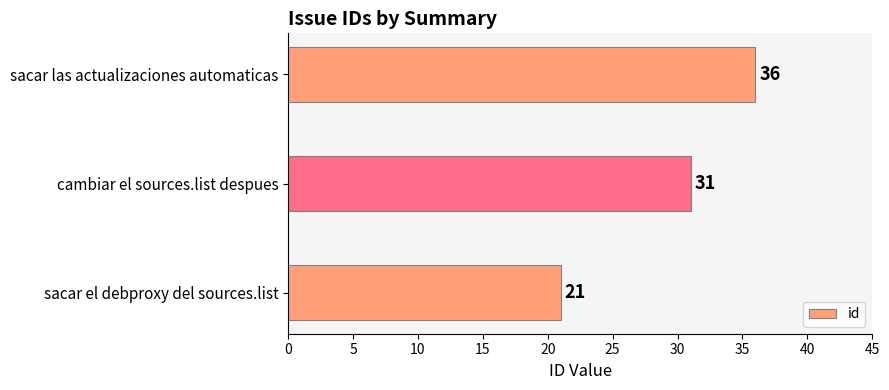

At which category does the chart reach its peak across all series?

sacar las actualizaciones automaticas